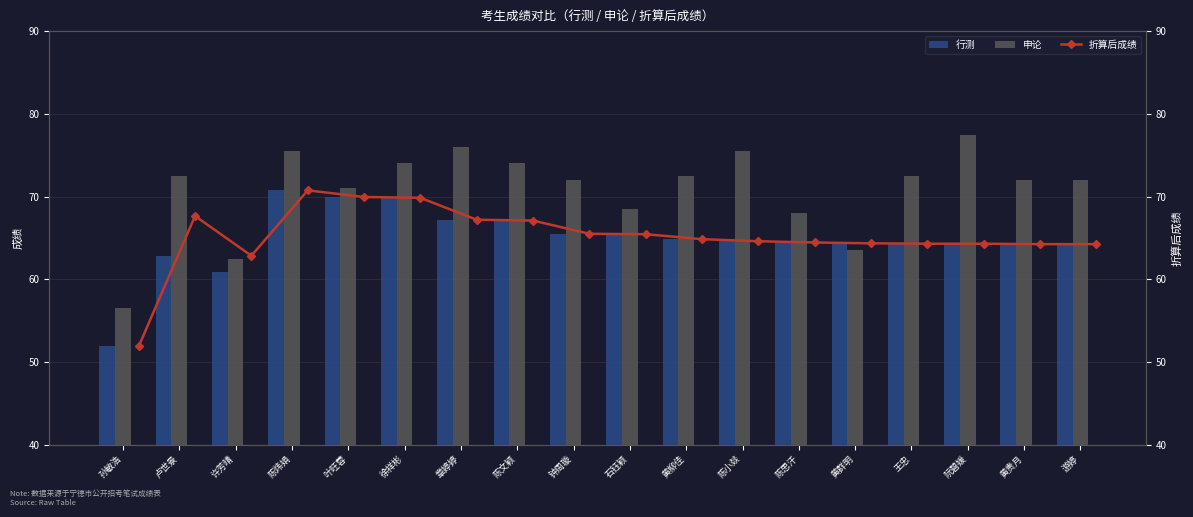

What is the difference between the maximum and second lowest values in the 行测 series?

9.9